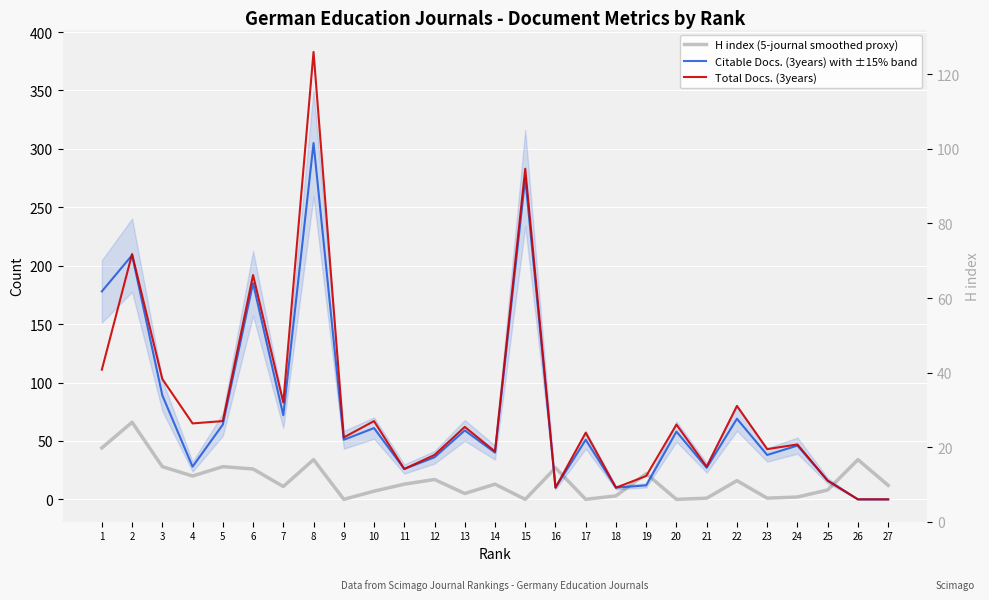

At which category does H index (5-journal smoothed proxy) reach its first local valley?

4